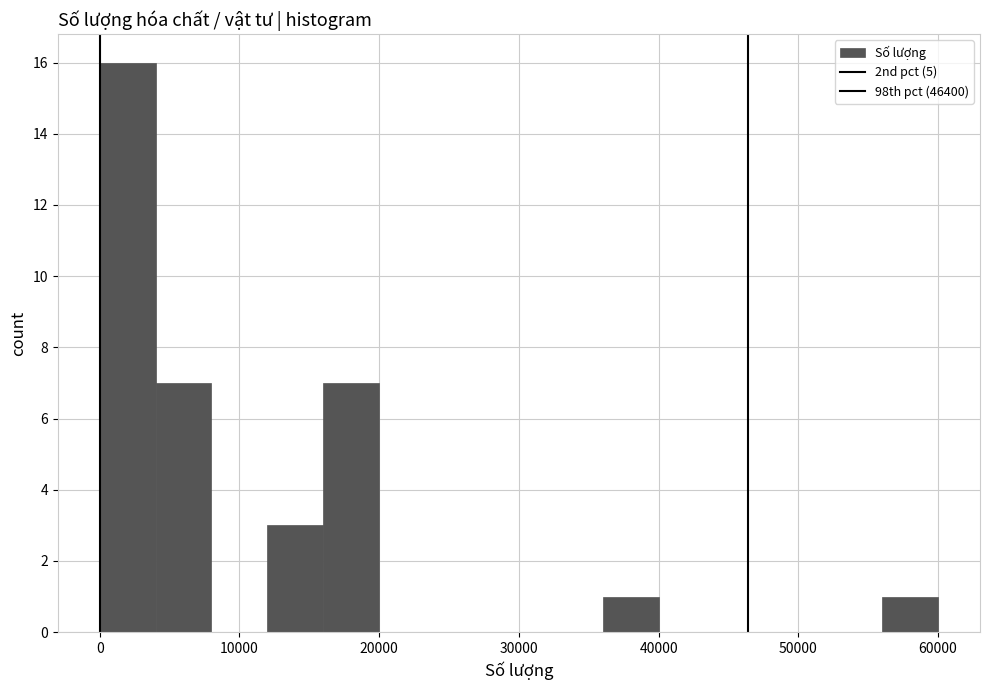

Around what value on the x-axis is the tallest bar? Give the approximate position of its centre, as read against the axis.

2000